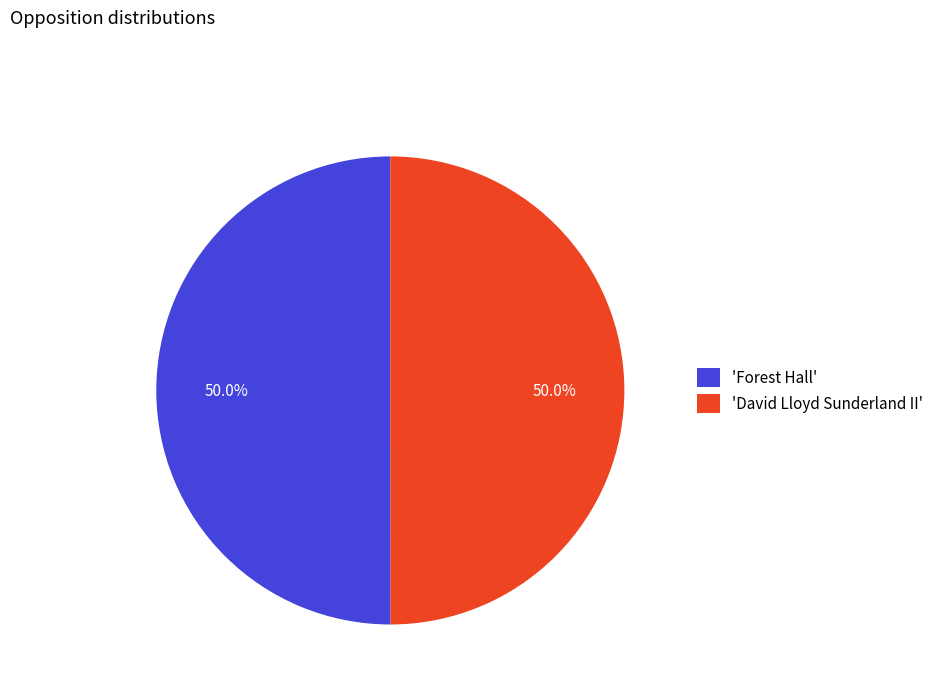

What percentage do 'David Lloyd Sunderland II' and 'Forest Hall' together represent?

100.0%